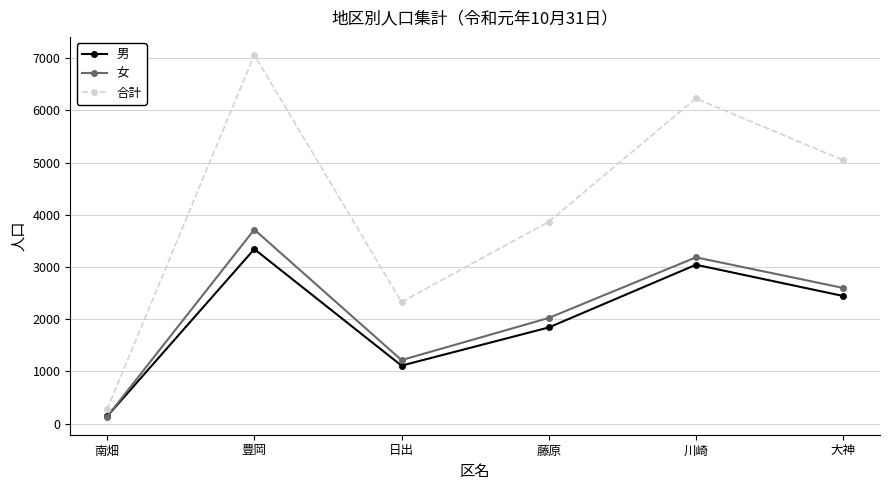

What position from the right is 大神?

1